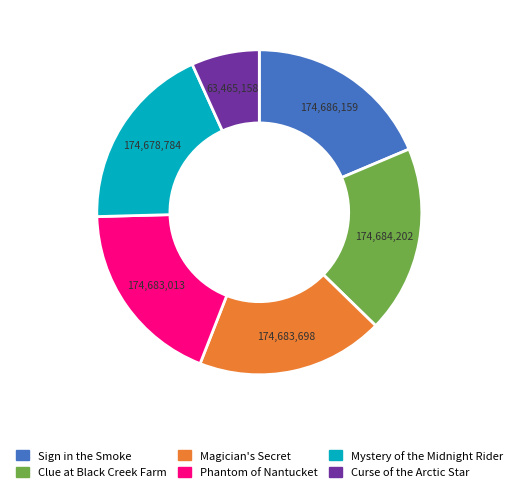

Is Magician's Secret the majority of the pie?

No